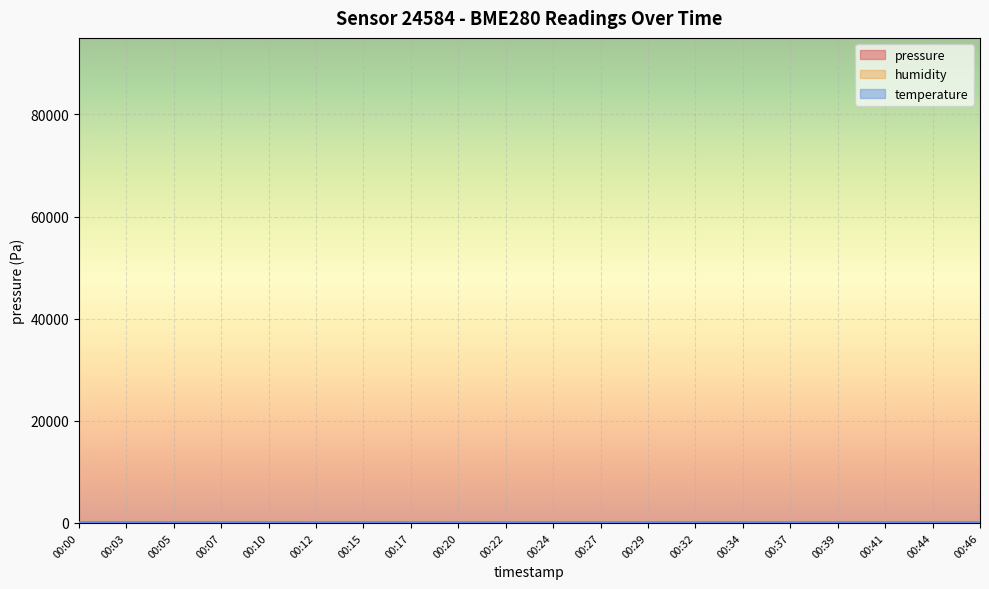

True or false: temperature has a value of 2.6 at 00:37.

True